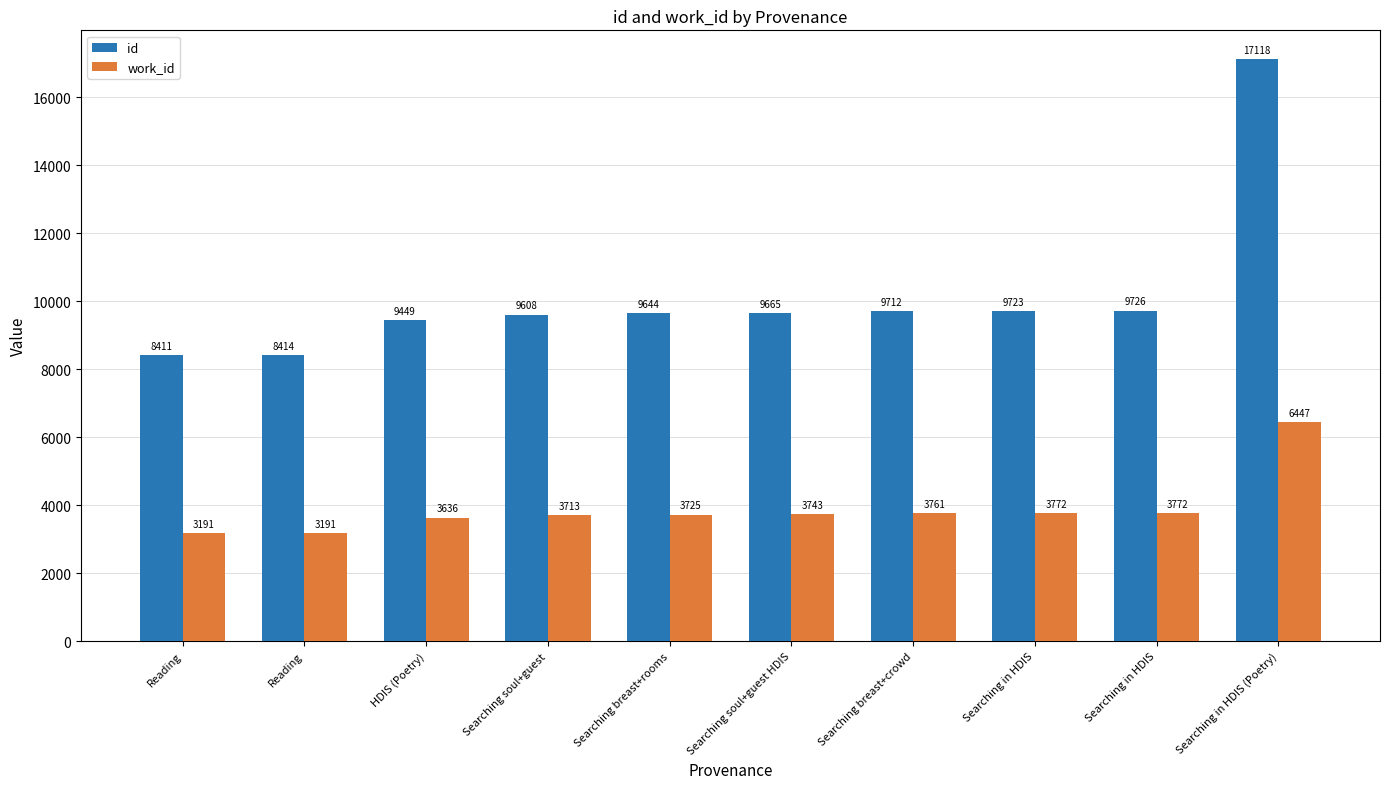

Which series has the widest spread of values?

id